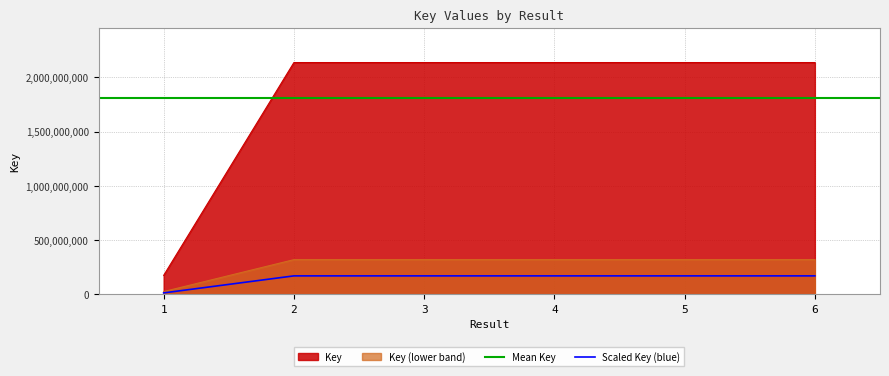

At which category does the data reach its first local peak?

3